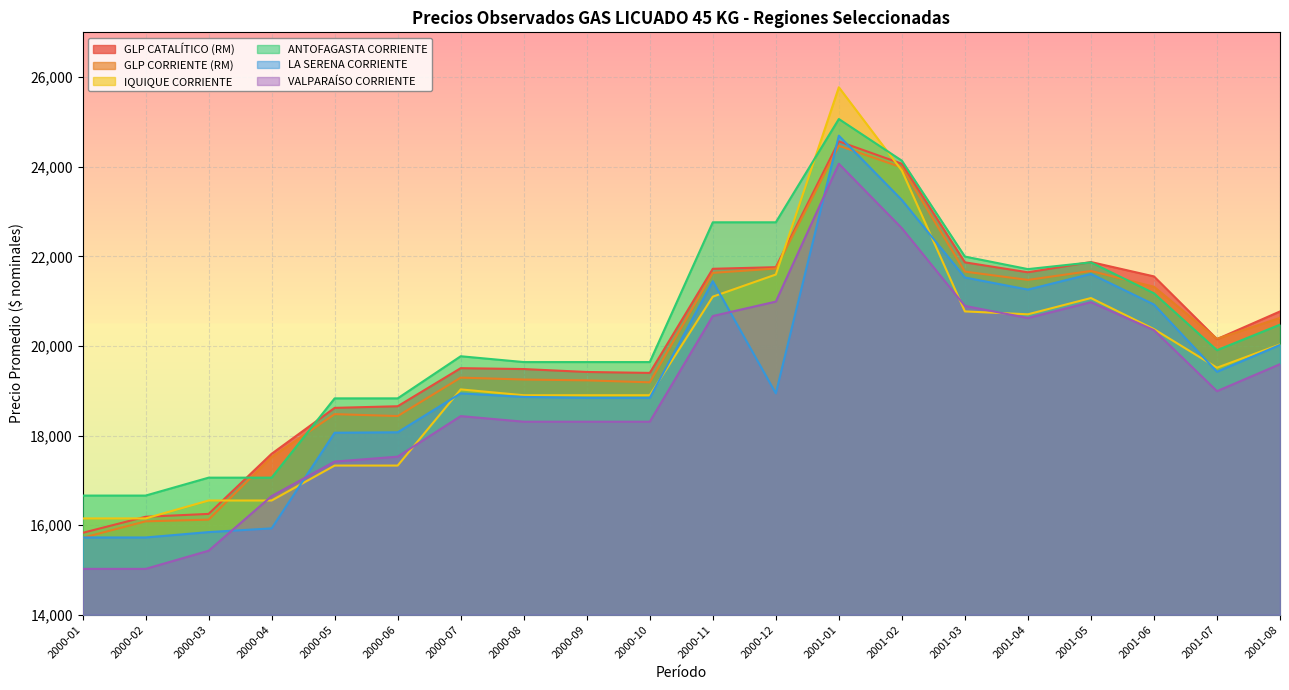

How many lines are shown in the chart?

6